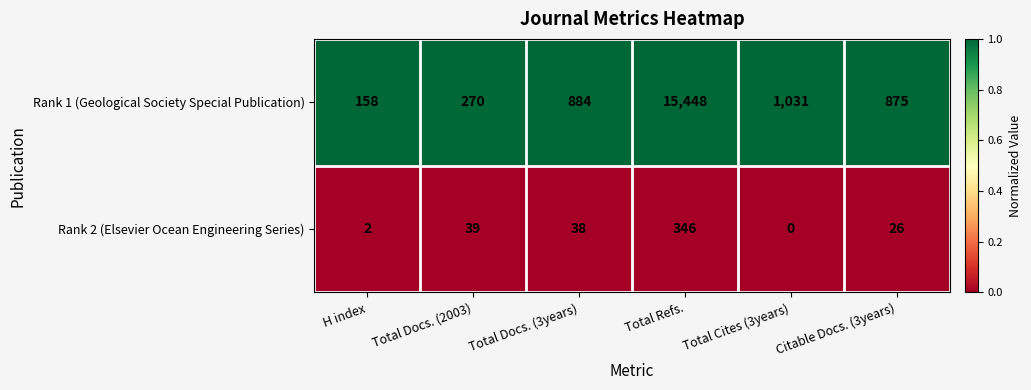

True or false: Rank 1 (Geological Society Special Publication) has a value of 15448 at Total Refs..

True